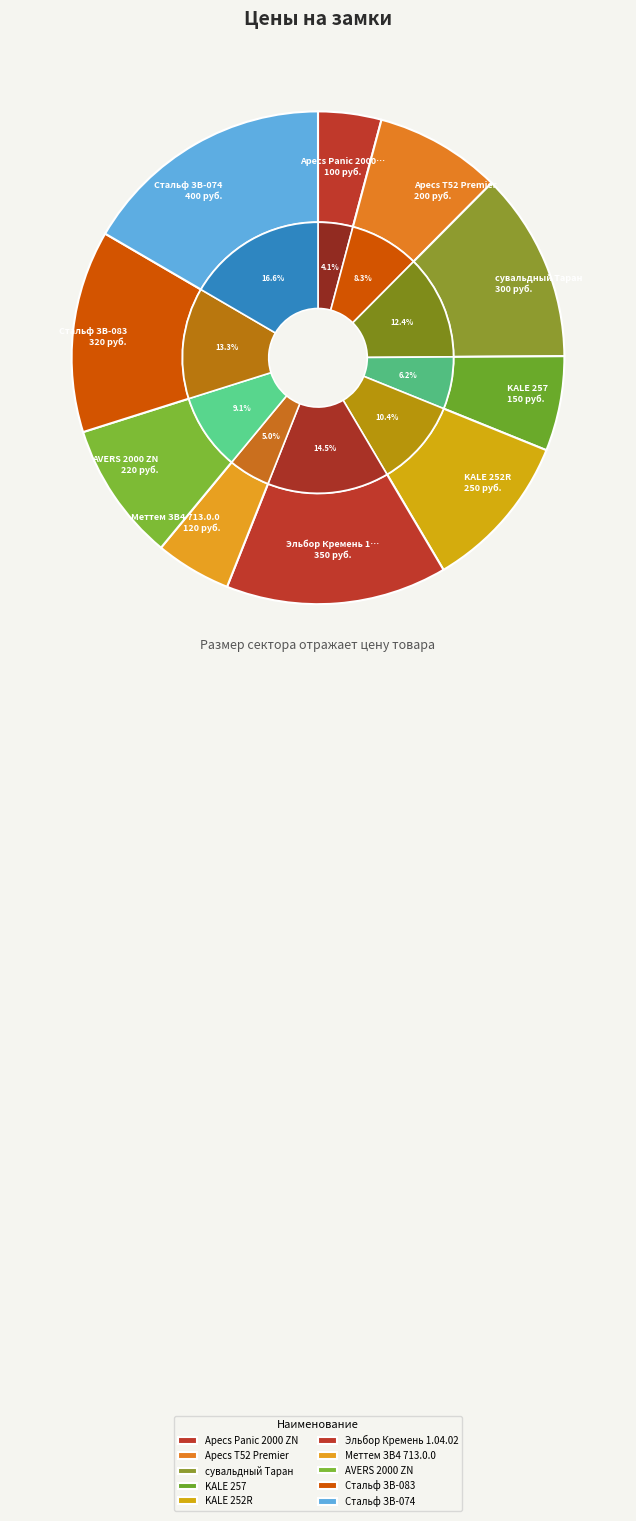

Is there any slice that represents more than half of the pie?

No